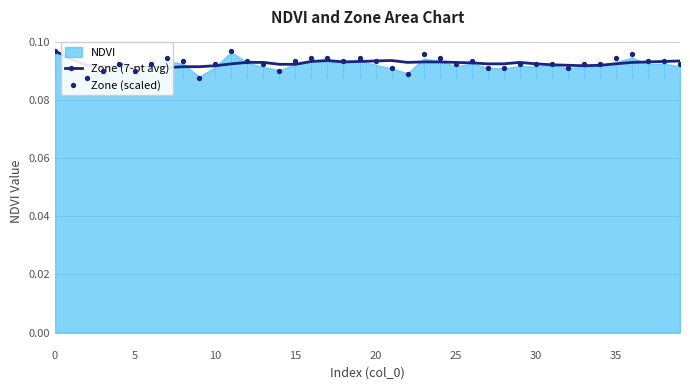

Which series has the widest spread of Y values?

Zone (scaled)